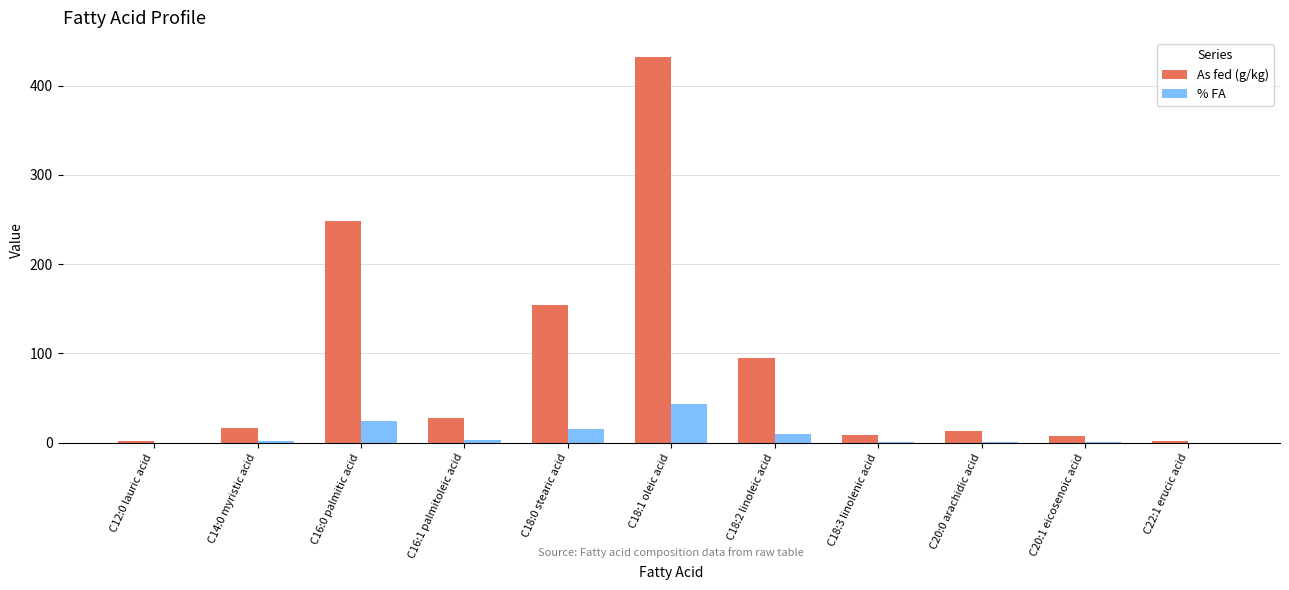

Which series changed the most between C18:0 stearic acid and C18:1 oleic acid?

As fed (g/kg)